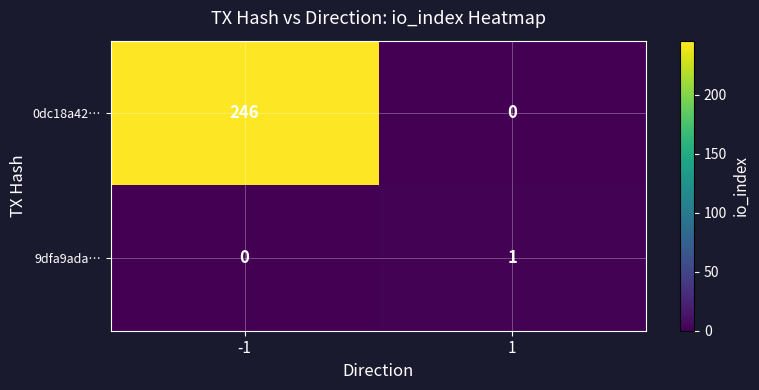

What is the sum of all 0dc18a42… values?

246